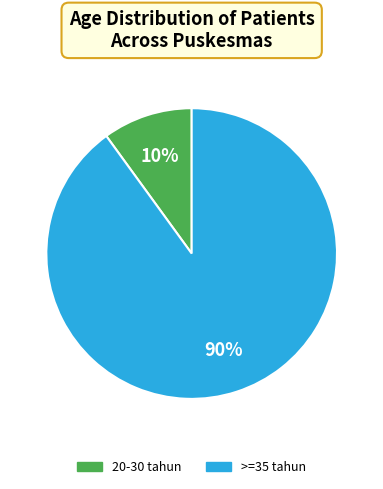

To the nearest percent, what is the difference between the largest and smallest slice percentages?

80%